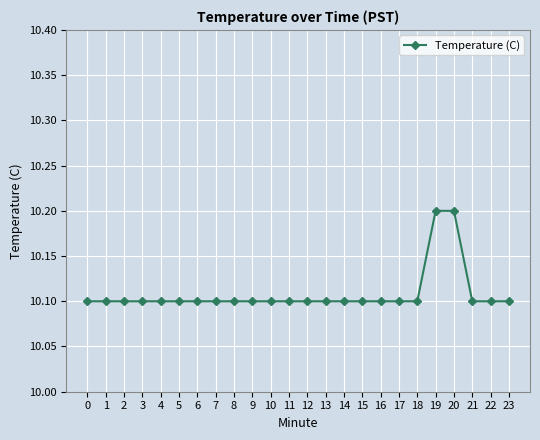

Reading left to right, extract all data points from this chart.

10.1	10.1	10.1	10.1	10.1	10.1	10.1	10.1	10.1	10.1	10.1	10.1	10.1	10.1	10.1	10.1	10.1	10.1	10.1	10.2	10.2	10.1	10.1	10.1